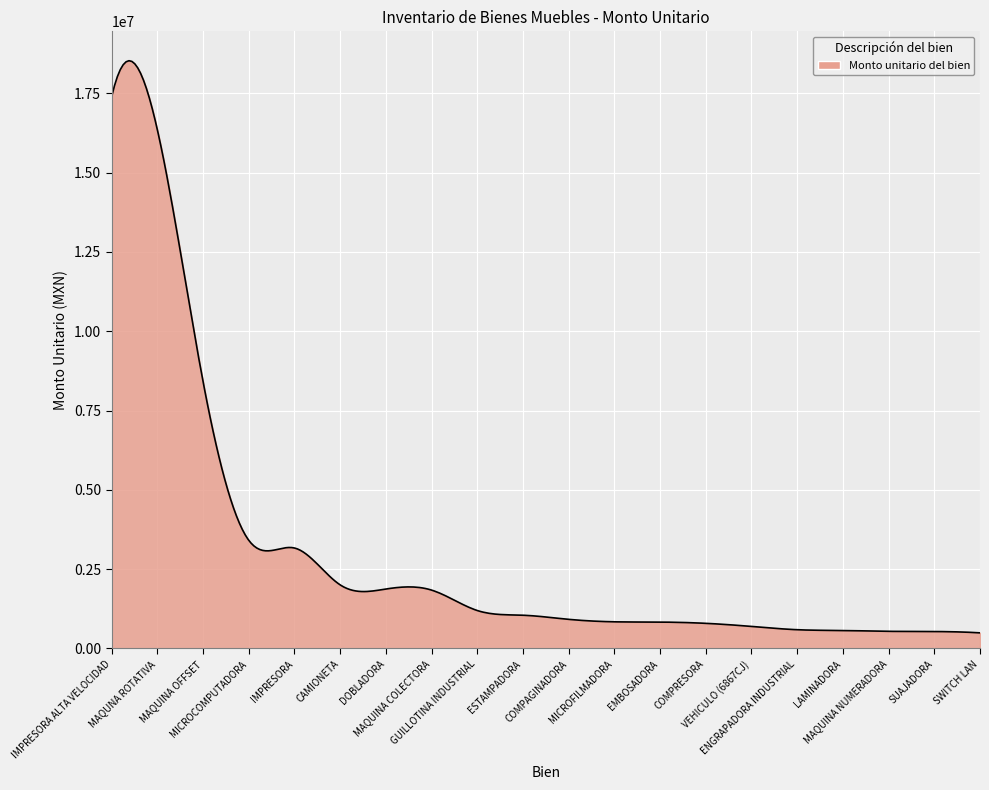

What is the smallest value displayed?

492124.5